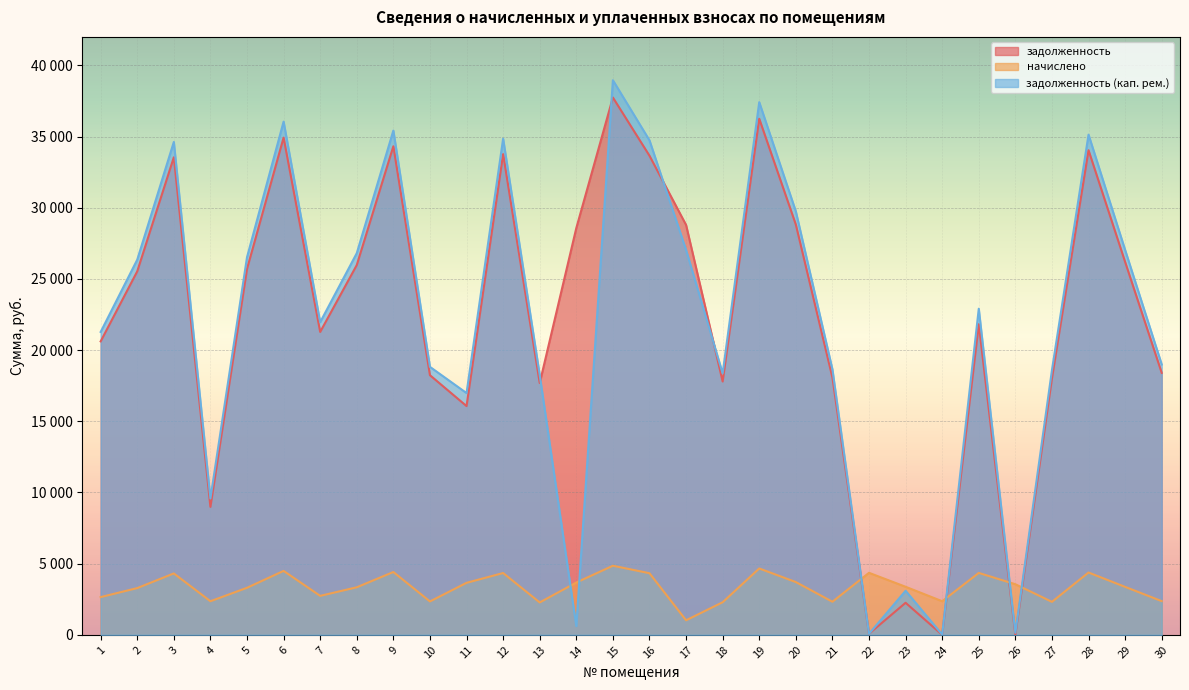

List the series in order of their peak value, lowest first.

начислено, задолженность, задолженность (кап. рем.)